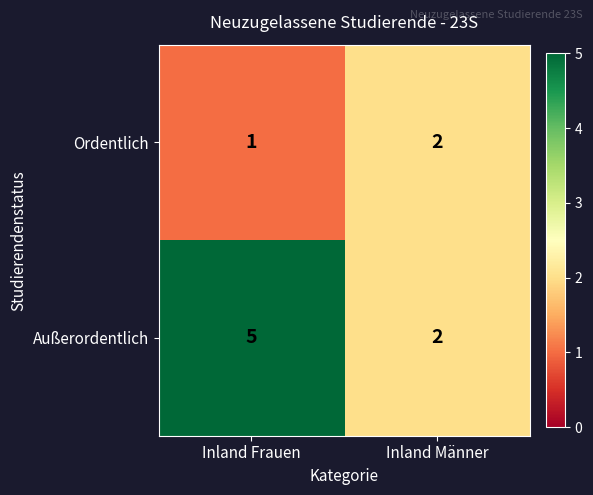

At which category does the chart reach its minimum across all series?

Inland Frauen